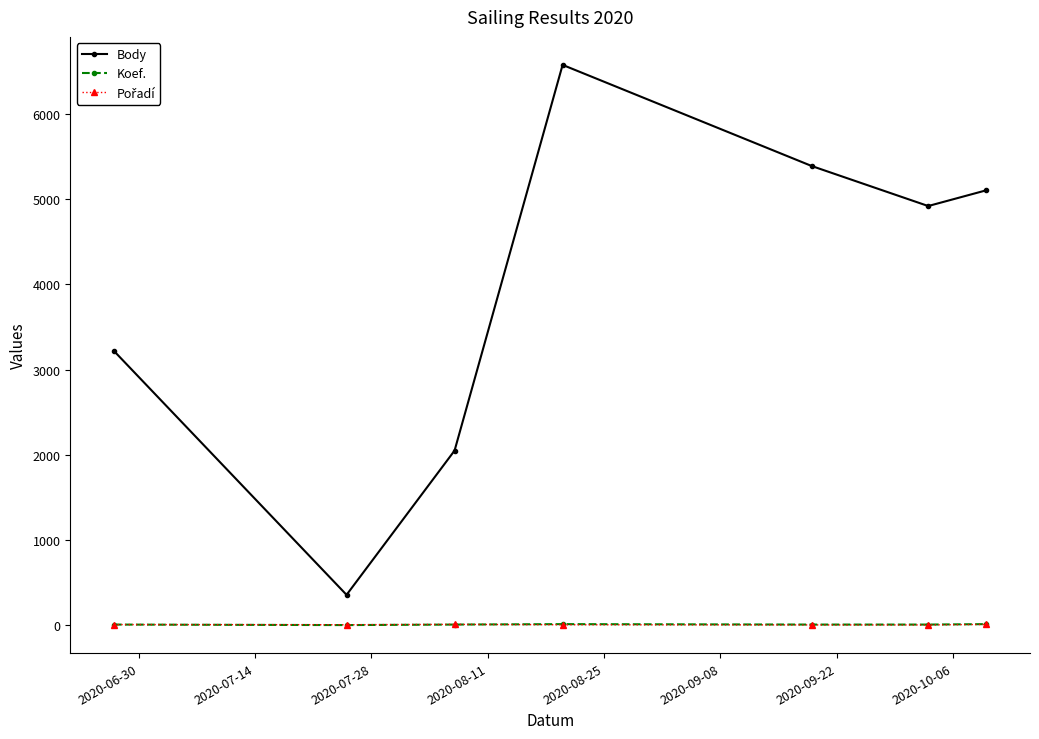

True or false: Koef. and Body cross at least once.

False